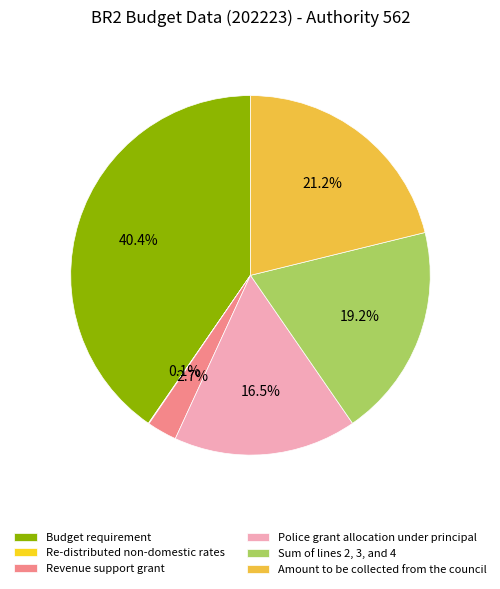

Approximately how many times larger is the value at Police grant allocation under principal compared to Budget requirement?

0.4